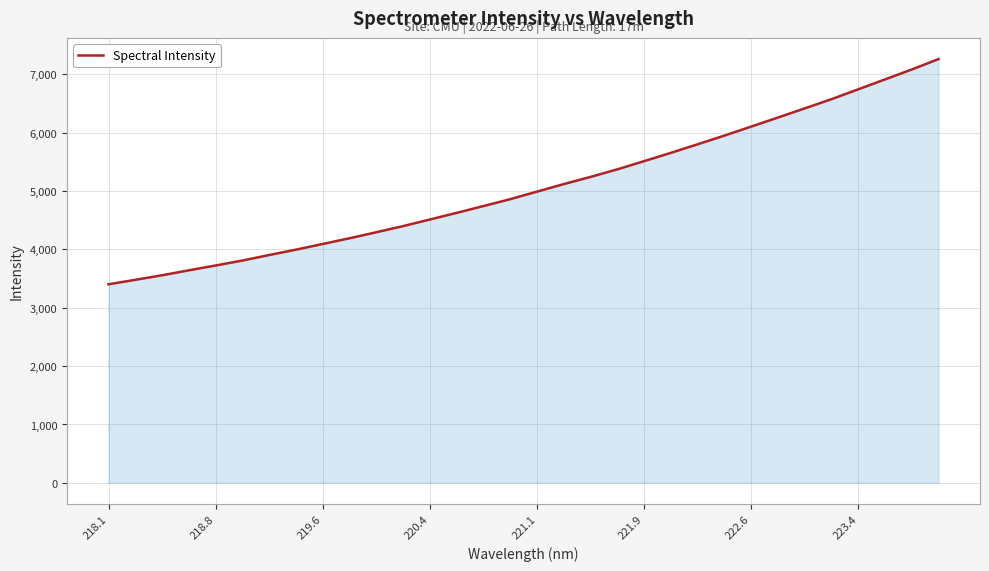

True or false: there are more than 1 points higher than both neighbors.

False